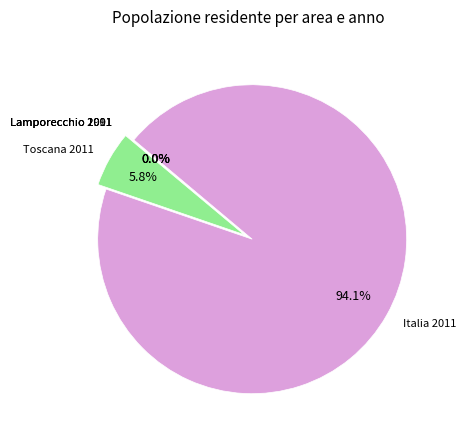

Does any single category account for the majority?

Yes